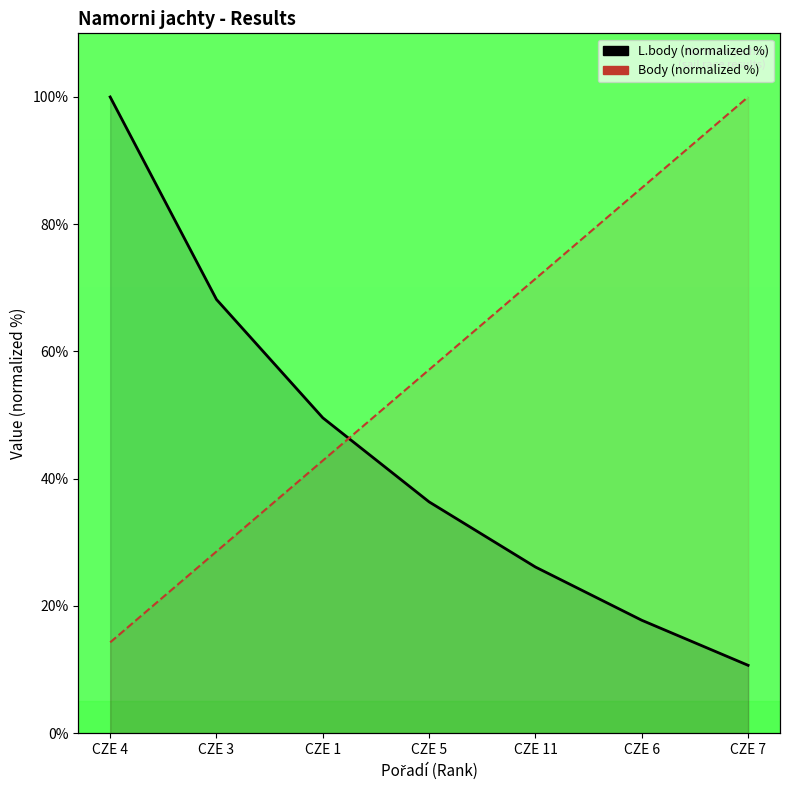

Which category has the highest value in the Body (norm %) series?

CZE 7